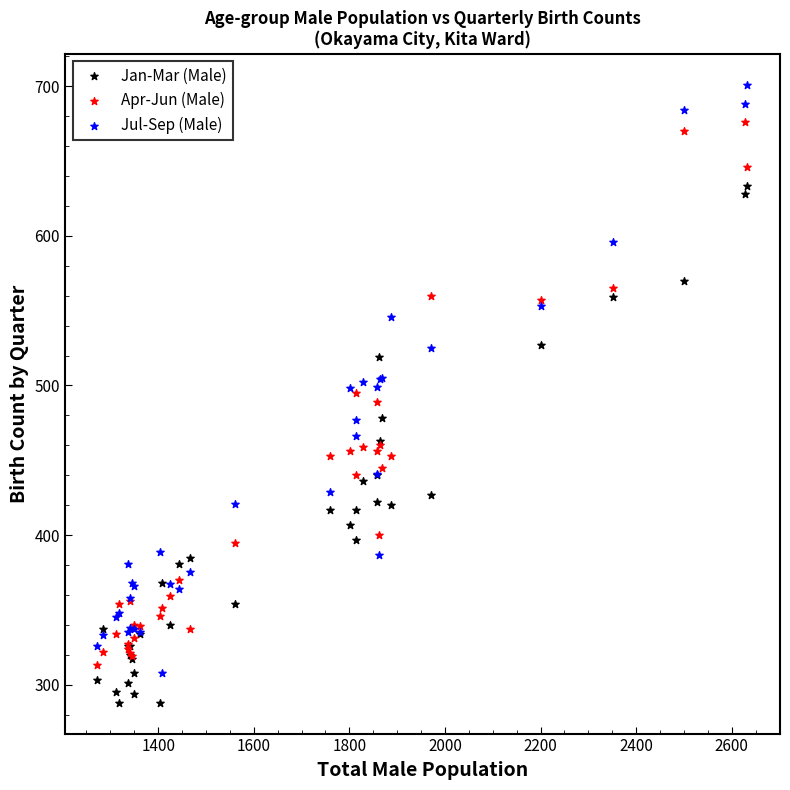

Which series has the widest spread of Y values?

Jul-Sep (Male)